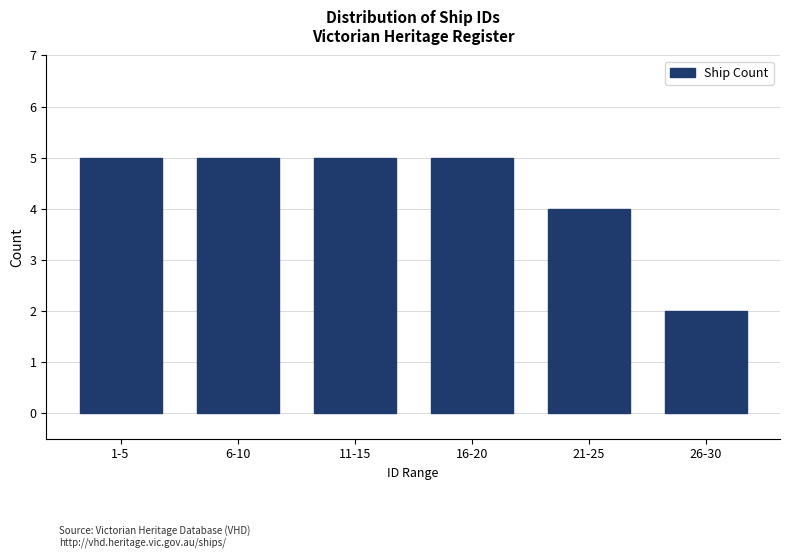

Reading left to right, transcribe all the data shown in this chart.

5	5	5	5	4	2